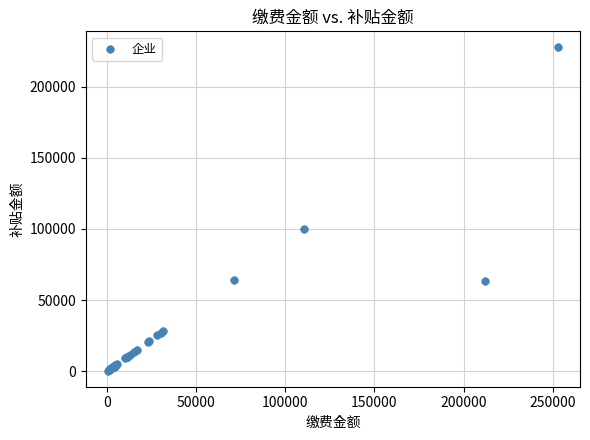

What Y value in the scatter plot is closest to 113968?

99595.9